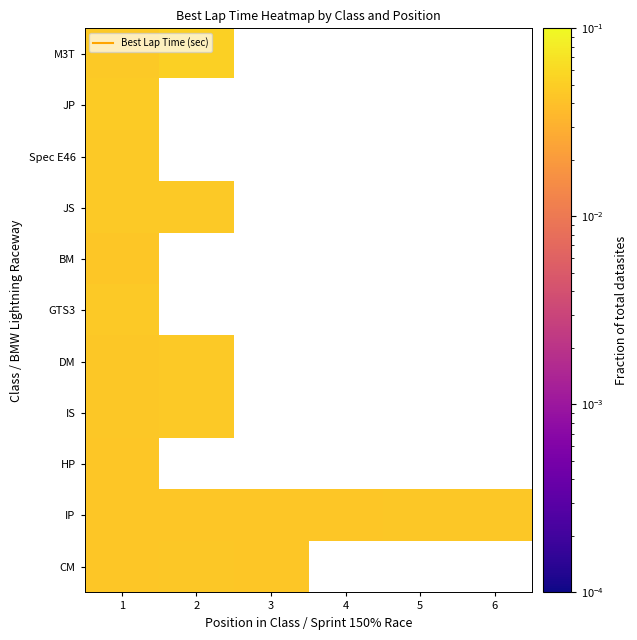

Is the value of M3T at 4 greater than the value of IS at 2?

No